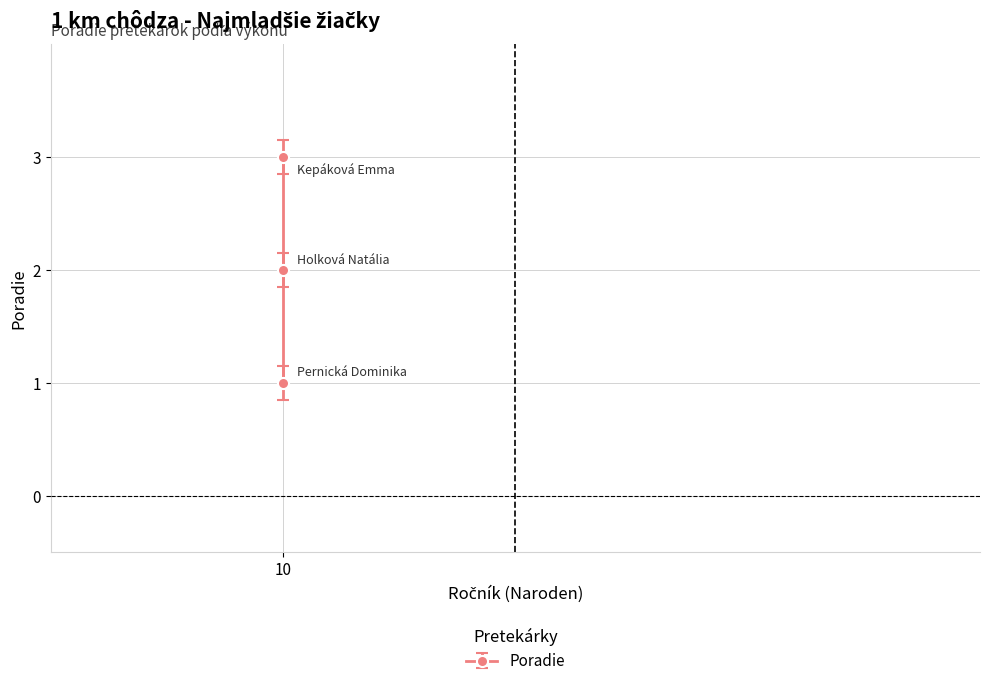

Which has a higher value, 10 or 10?

10